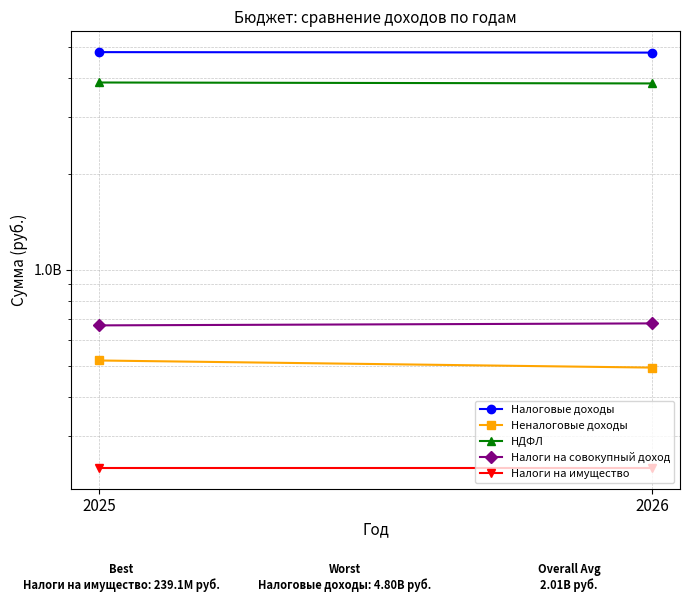

At 2025, list the series in order from smallest to largest.

Налоги на имущество, Неналоговые доходы, Налоги на совокупный доход, НДФЛ, Налоговые доходы